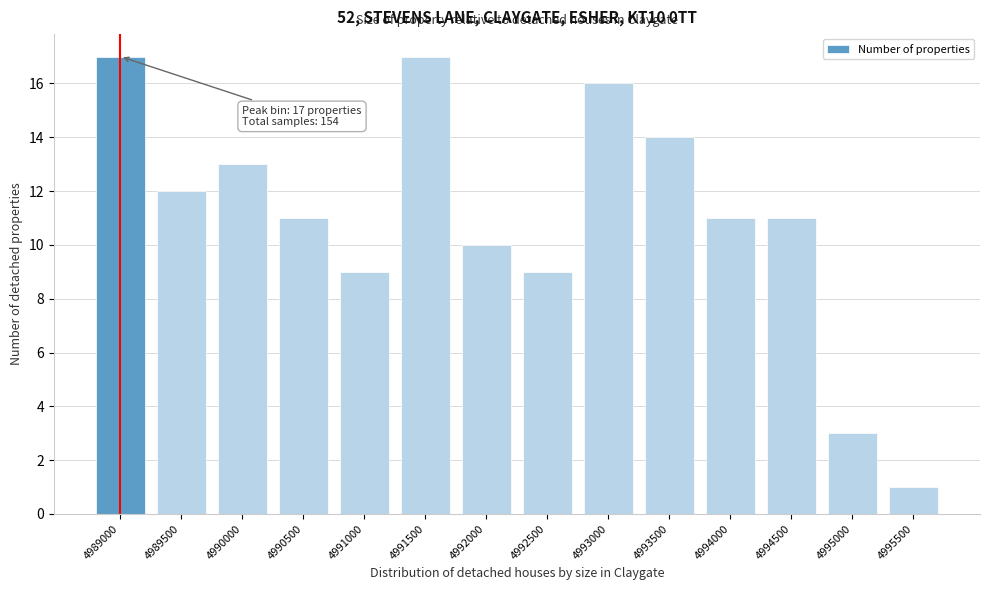

Reading right to left, what are all the values shown in this chart?

4995500=1	4995000=3	4994500=11	4994000=11	4993500=14	4993000=16	4992500=9	4992000=10	4991500=17	4991000=9	4990500=11	4990000=13	4989500=12	4989000=17